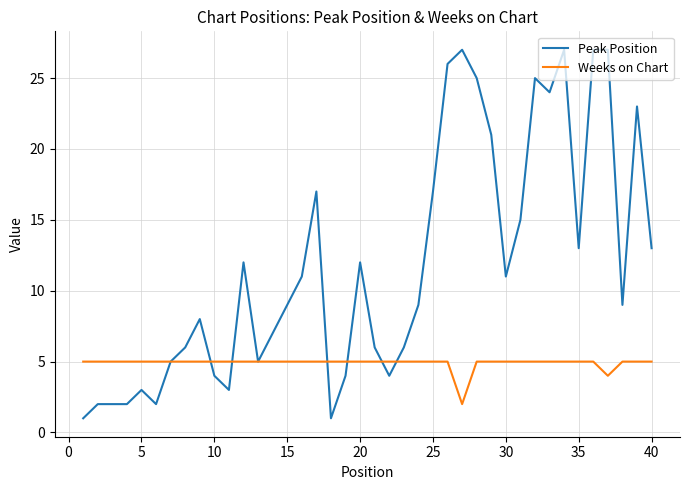

How many lines are shown in the chart?

2